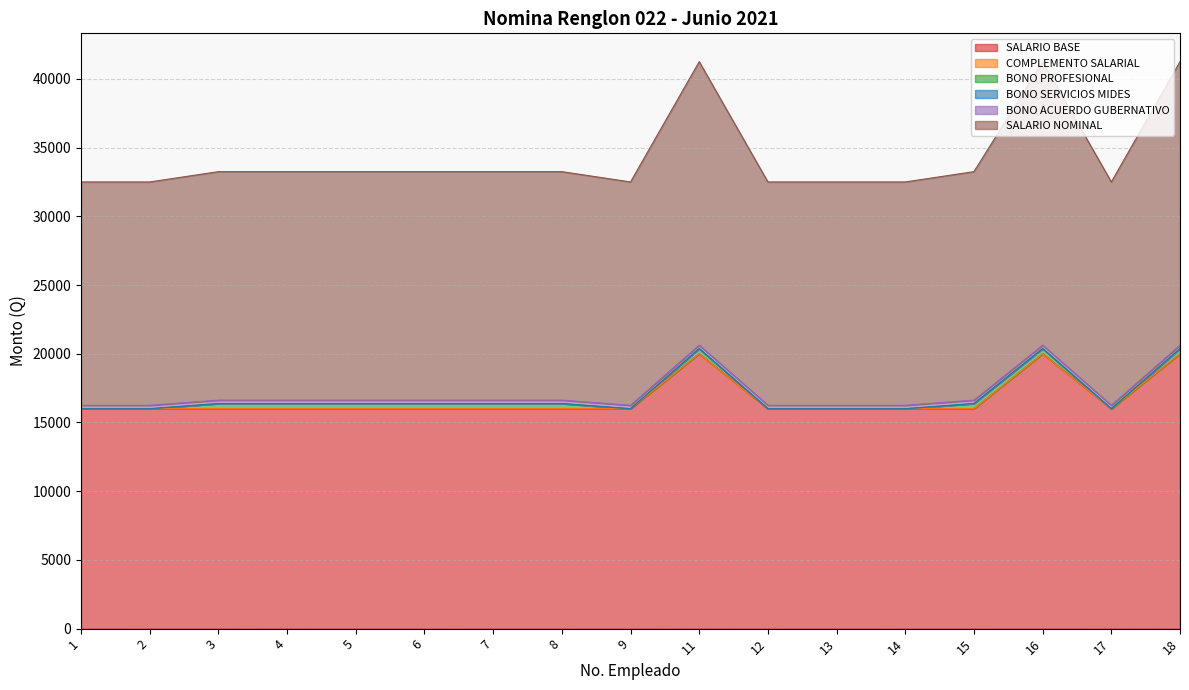

At which category does SALARIO BASE reach its first local peak?

11